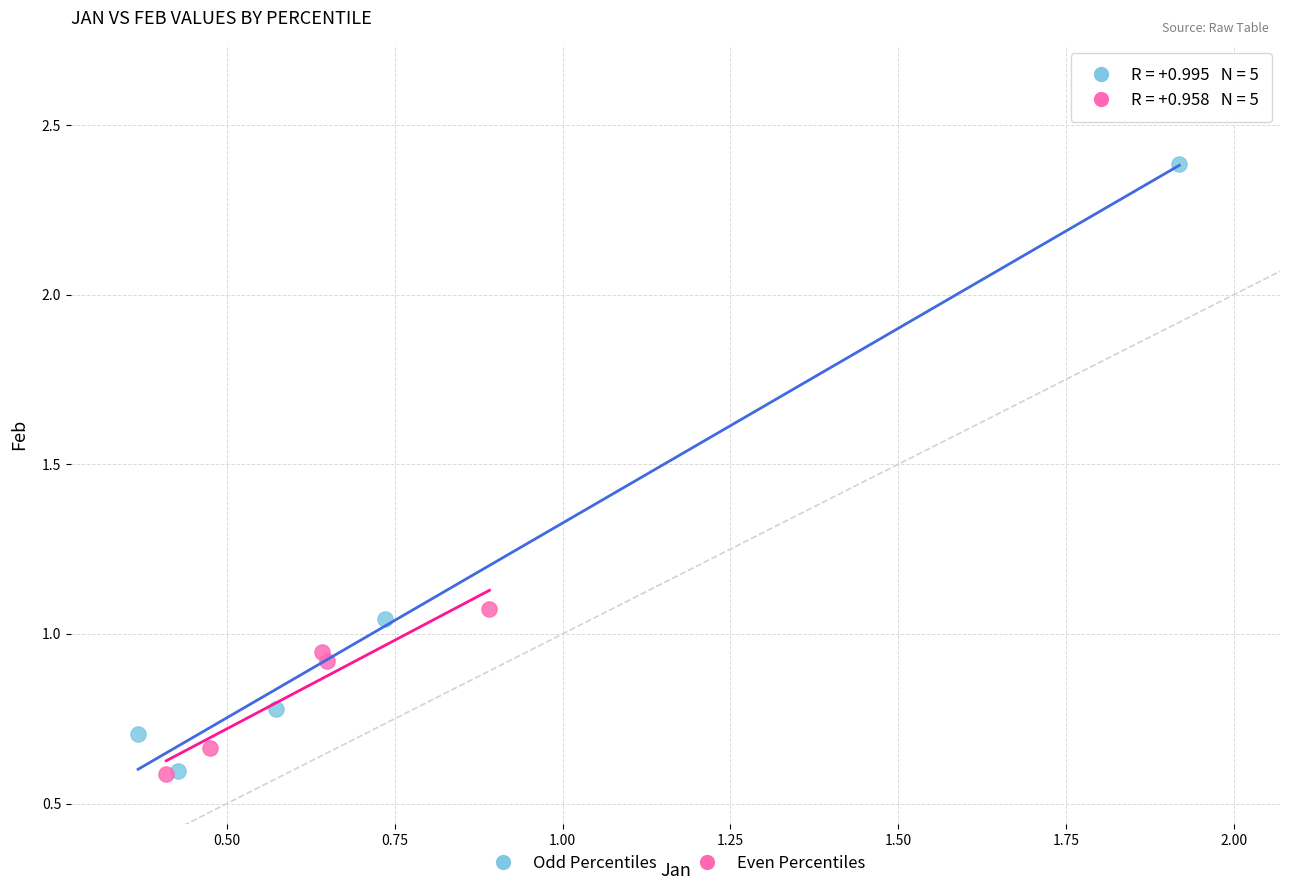

Which series contains the highest Y value?

Odd Percentiles